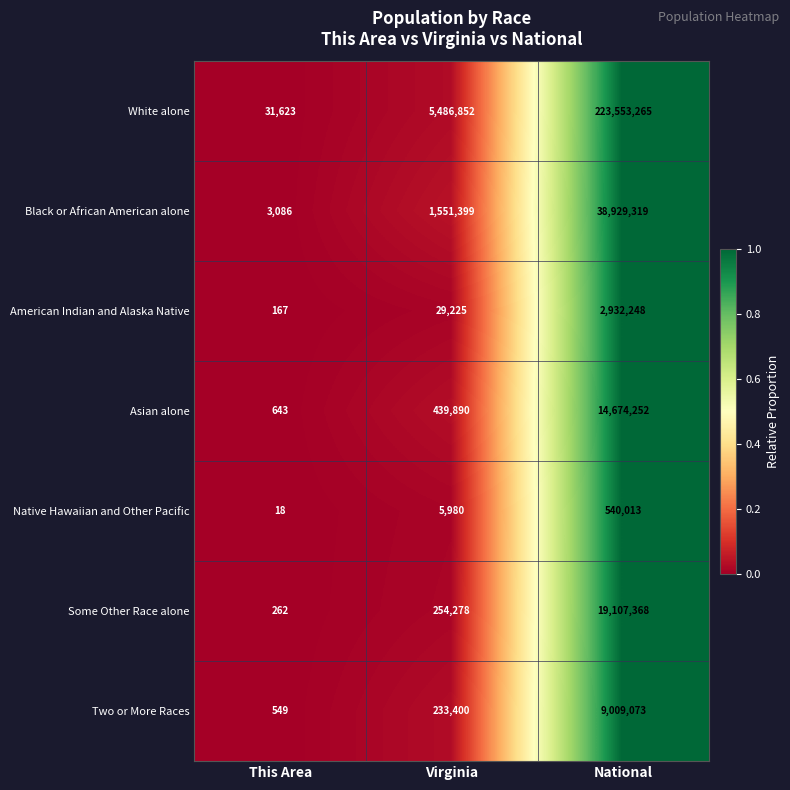

What is the total value across all series at Virginia?

8001024